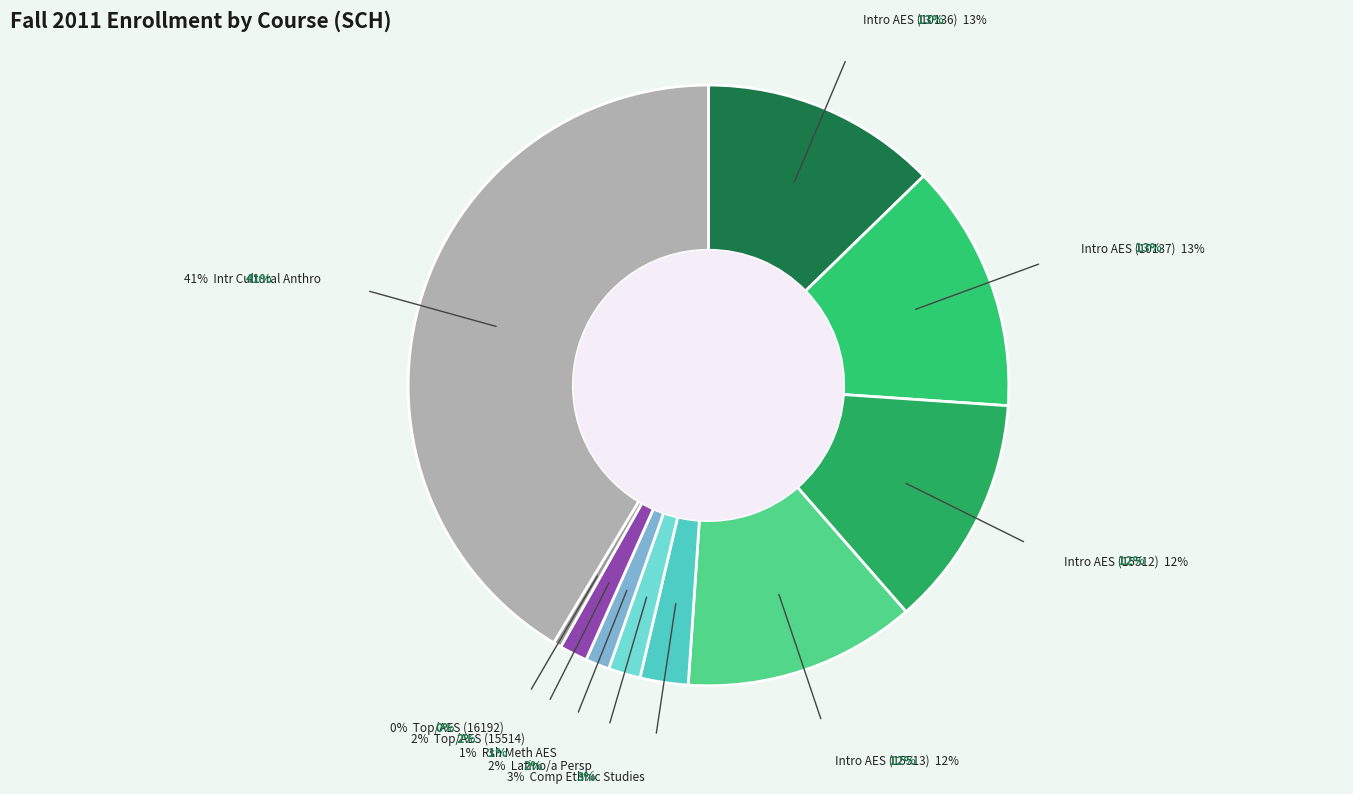

How many slices are in this pie chart?

10